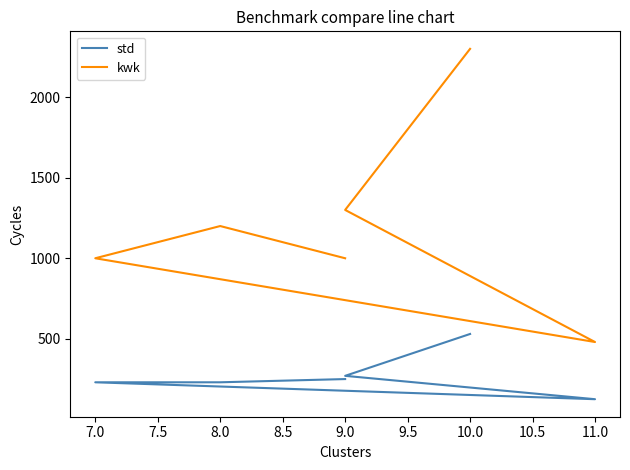

Does the chart have visible grid lines?

No